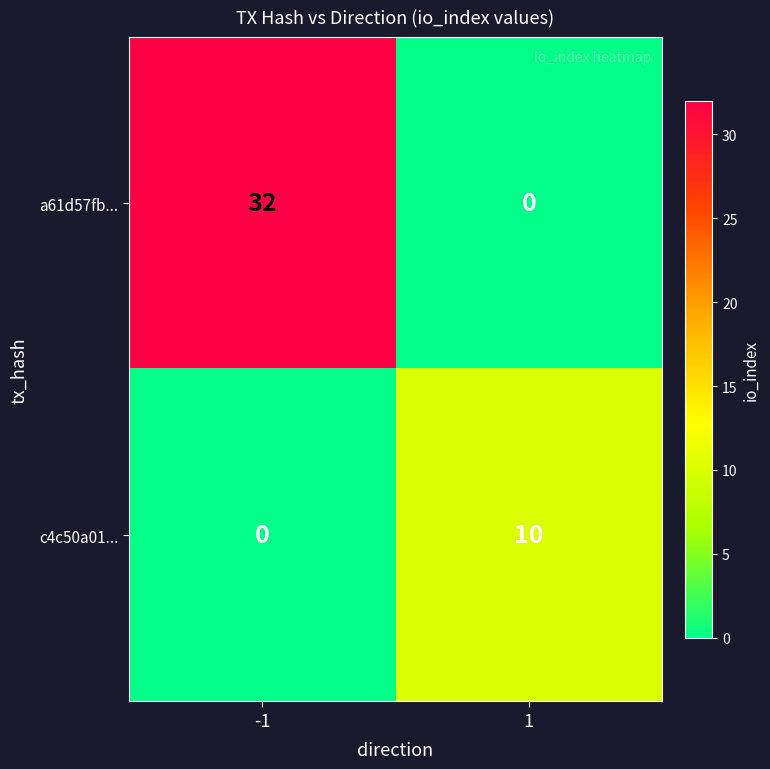

What is the highest value of the a61d57fb... series?

32